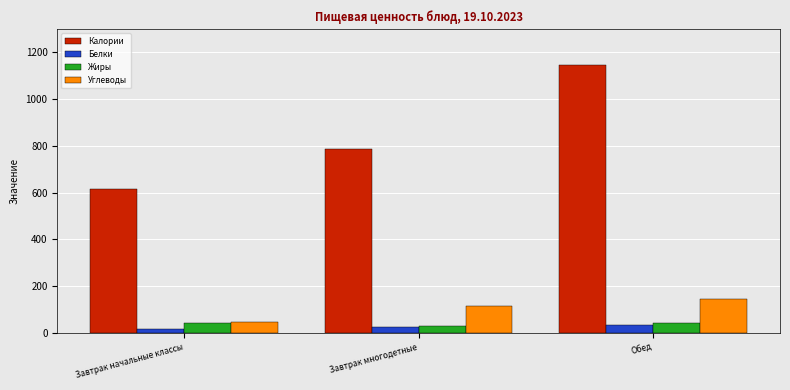

What is the difference between the highest and lowest values at Обед?

1112